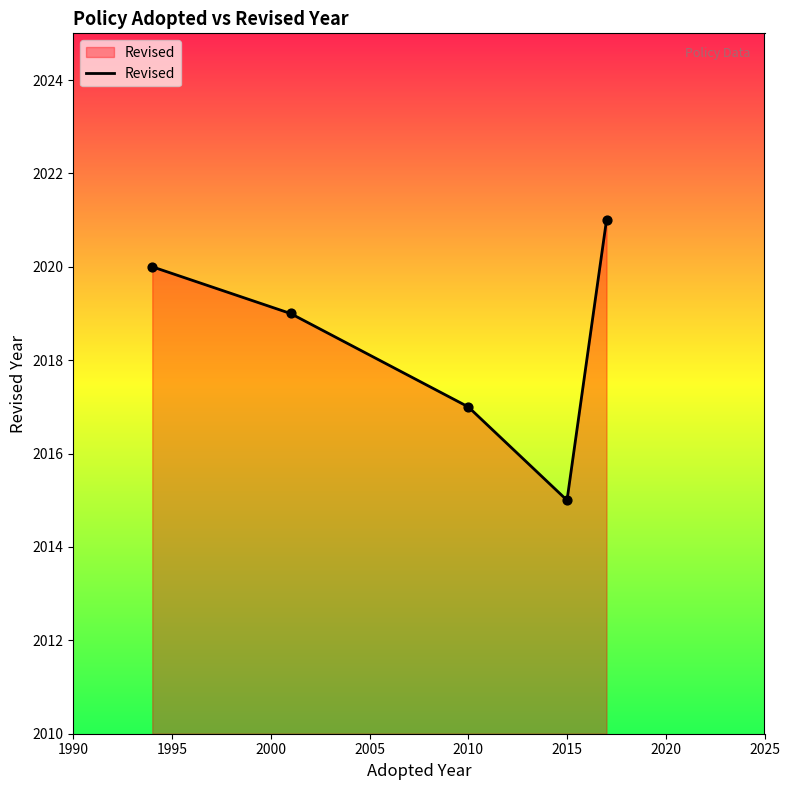

What is the greatest value displayed?

2021